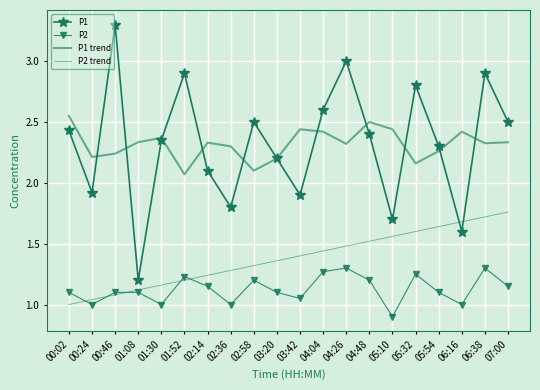

At how many categories does at least one series exceed 1?

20